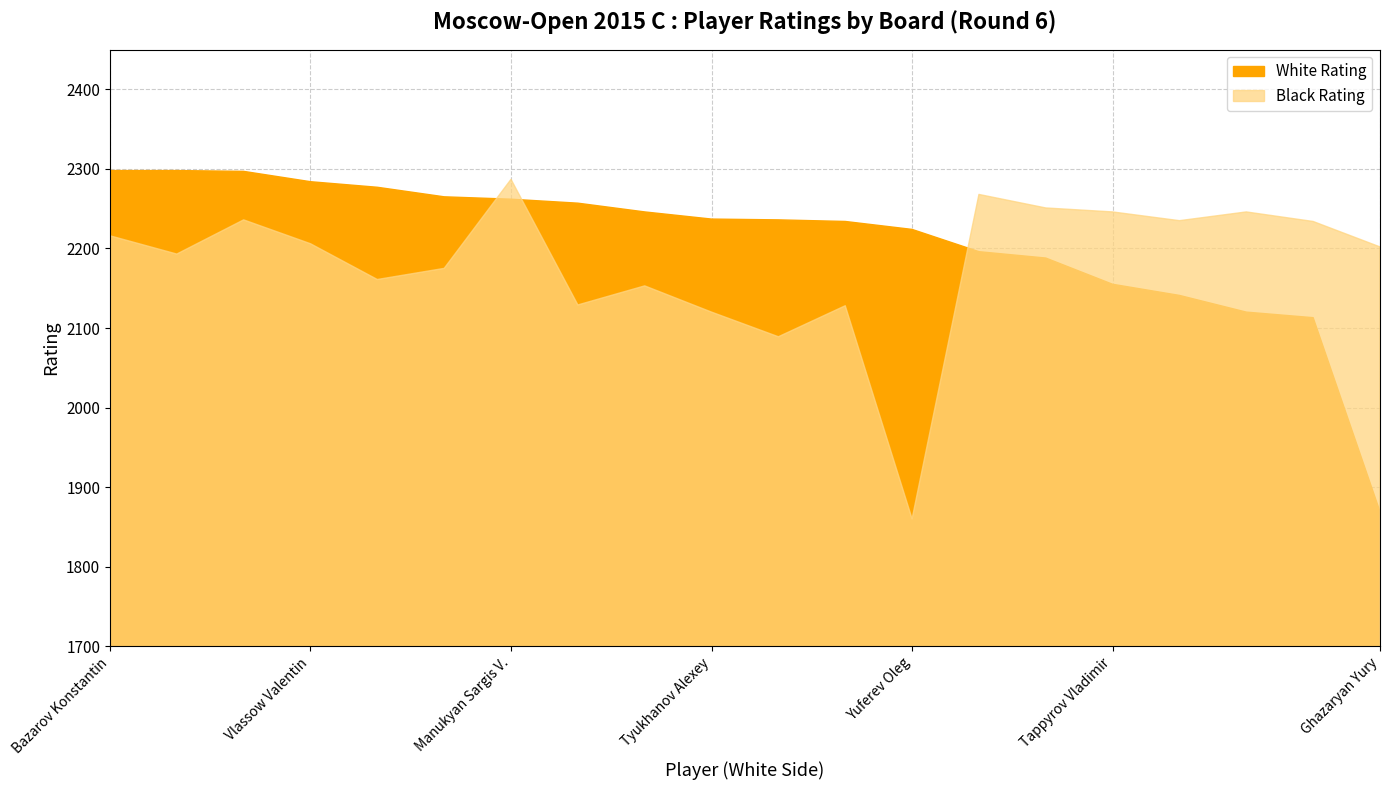

How many series are shown in this chart?

2